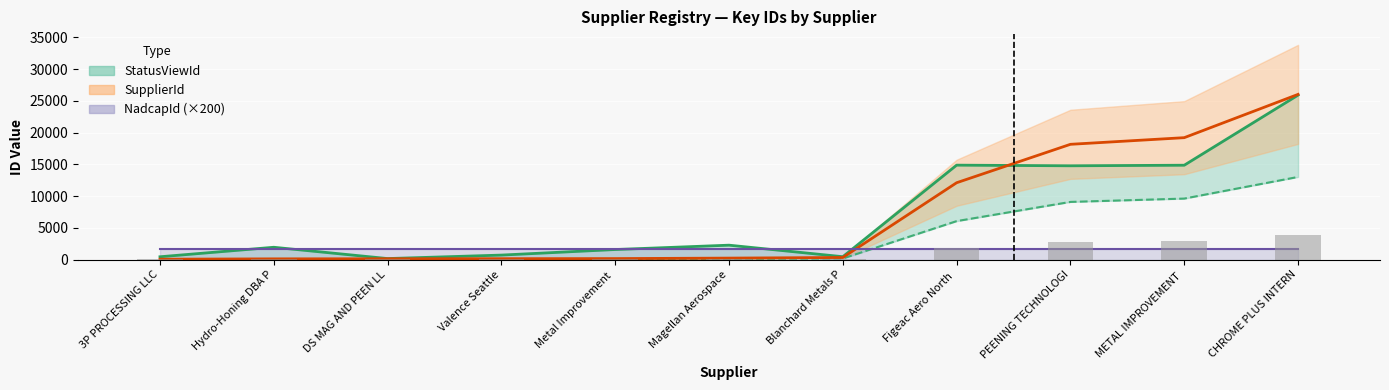

At Hydro-Honing DBA P, list the series in order from largest to smallest.

StatusViewId, NadcapId ×200, SupplierId